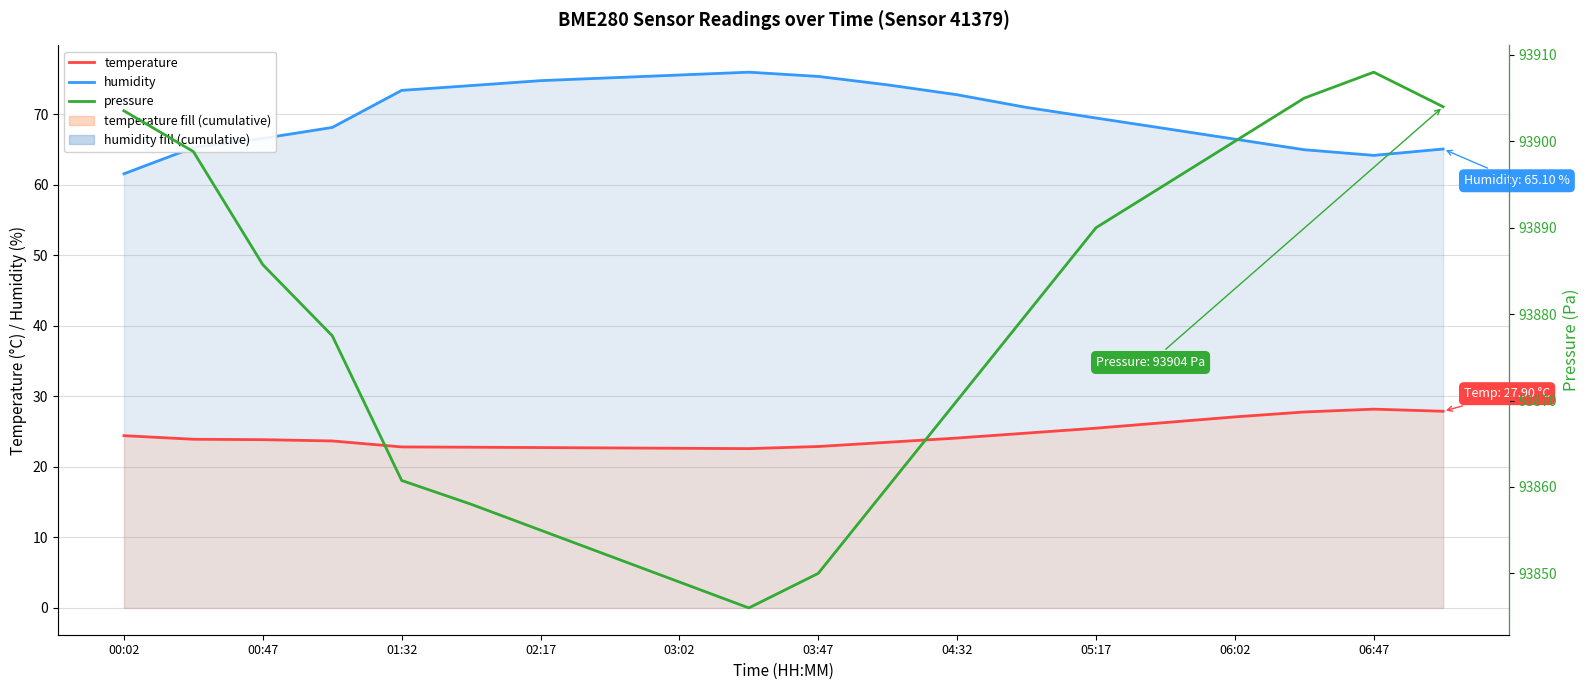

What position from the right is 04:32?

8